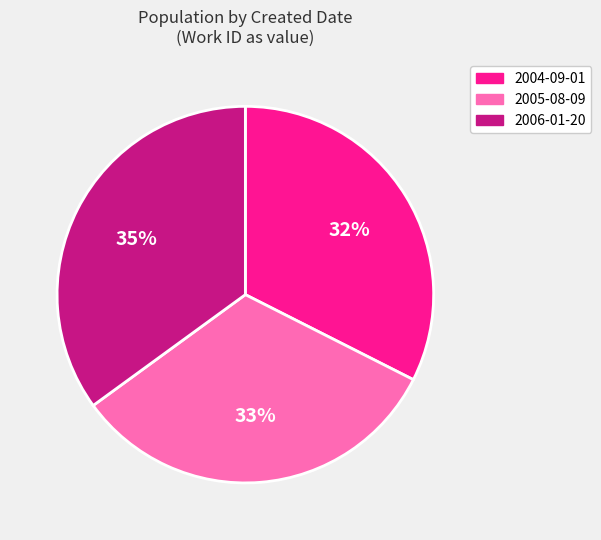

Does 2006-01-20 account for over 50% of the chart?

No